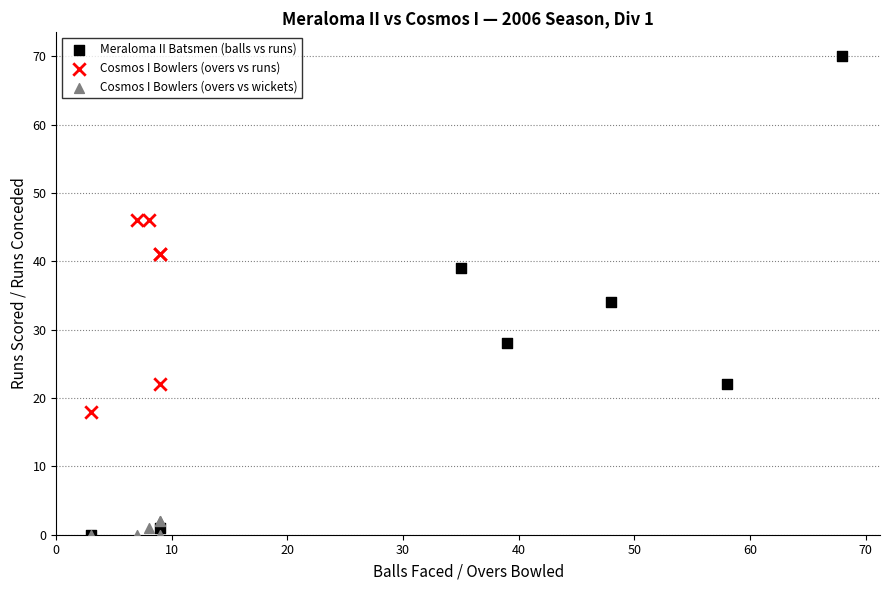

Which series has the largest Y range (max minus min)?

Meraloma II Batsmen (balls vs runs)